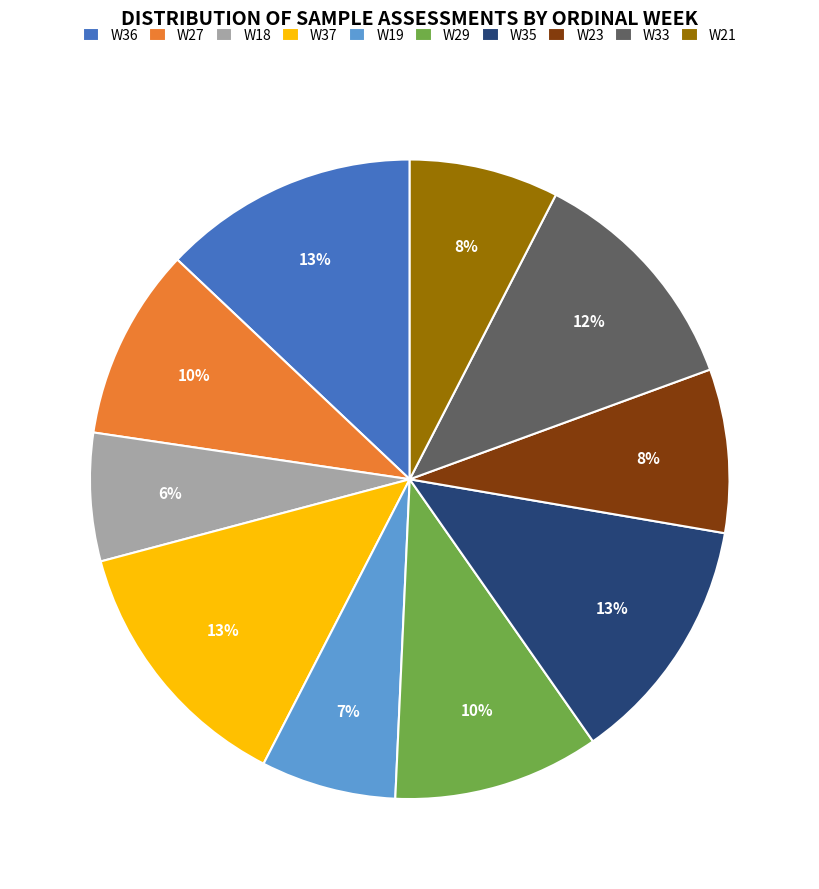

Does W36 account for over 50% of the chart?

No